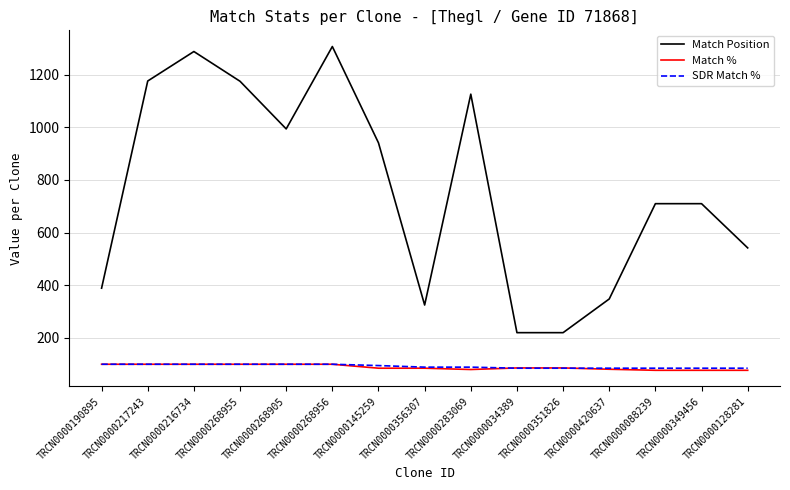

True or false: Match Position has a value of 710 at TRCN0000088239.

True